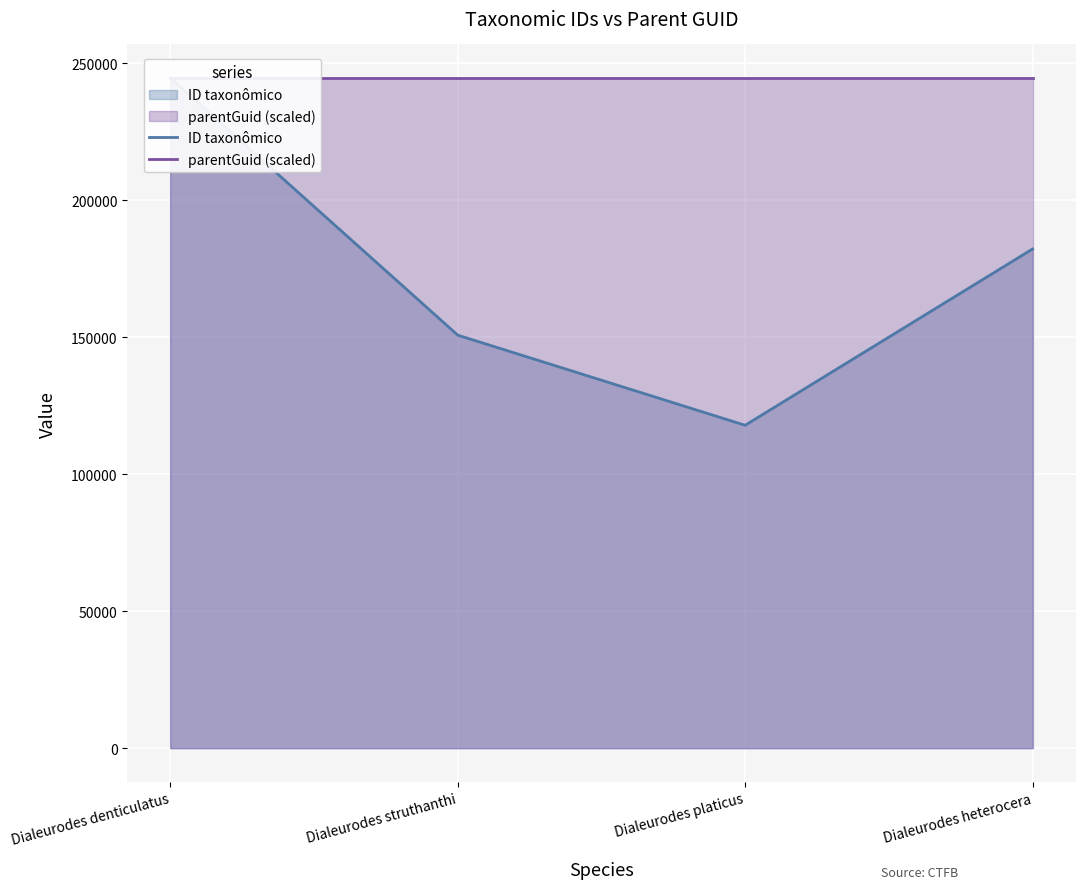

What is the maximum value shown in the chart?

244648